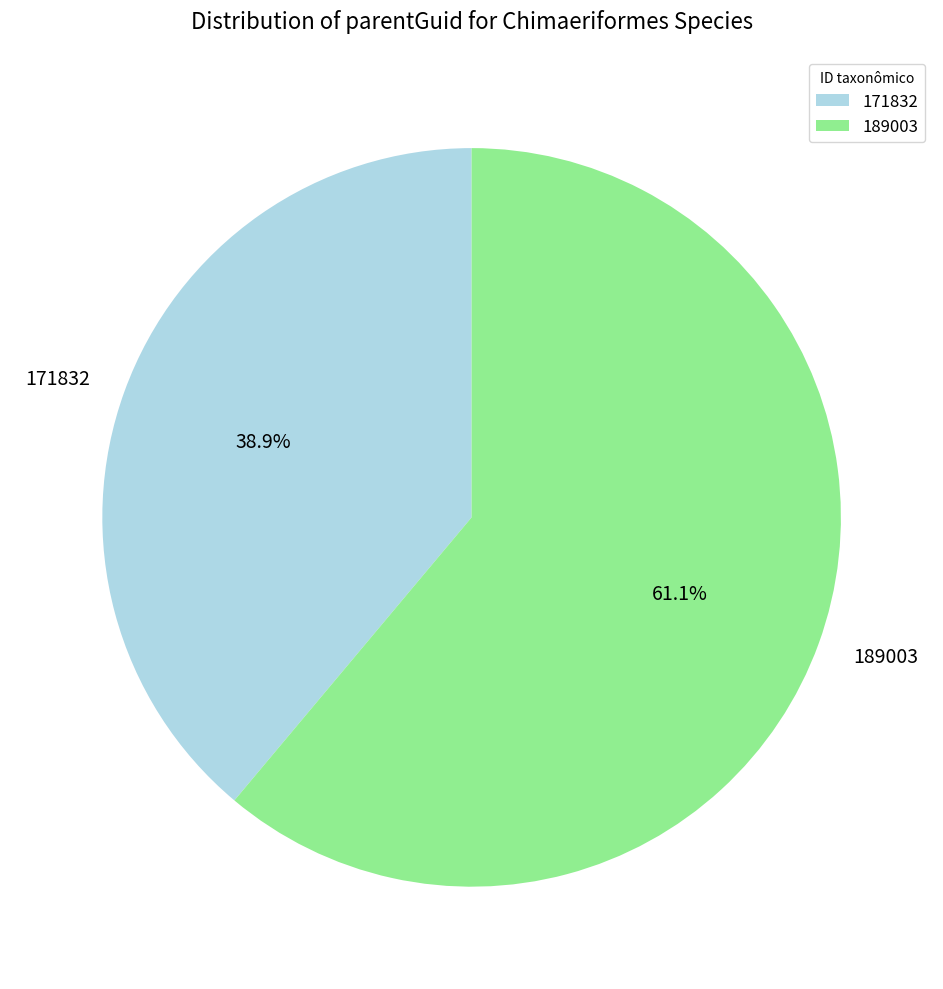

How many slices are in this pie chart?

2